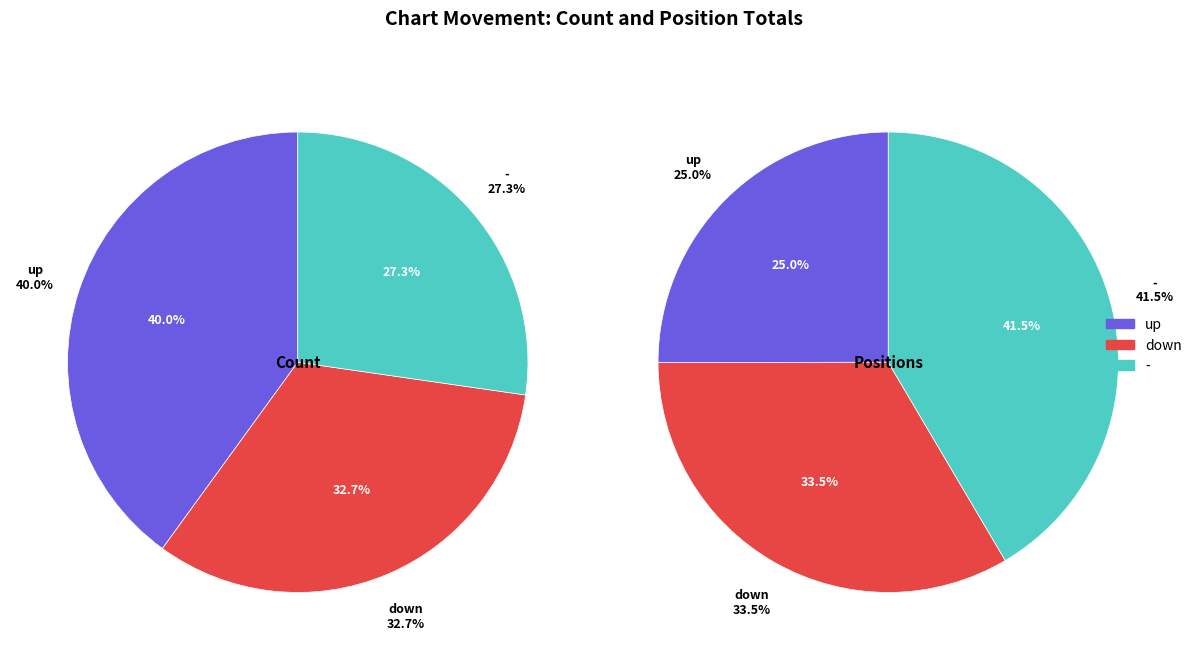

What is the smallest slice in the pie chart?

-